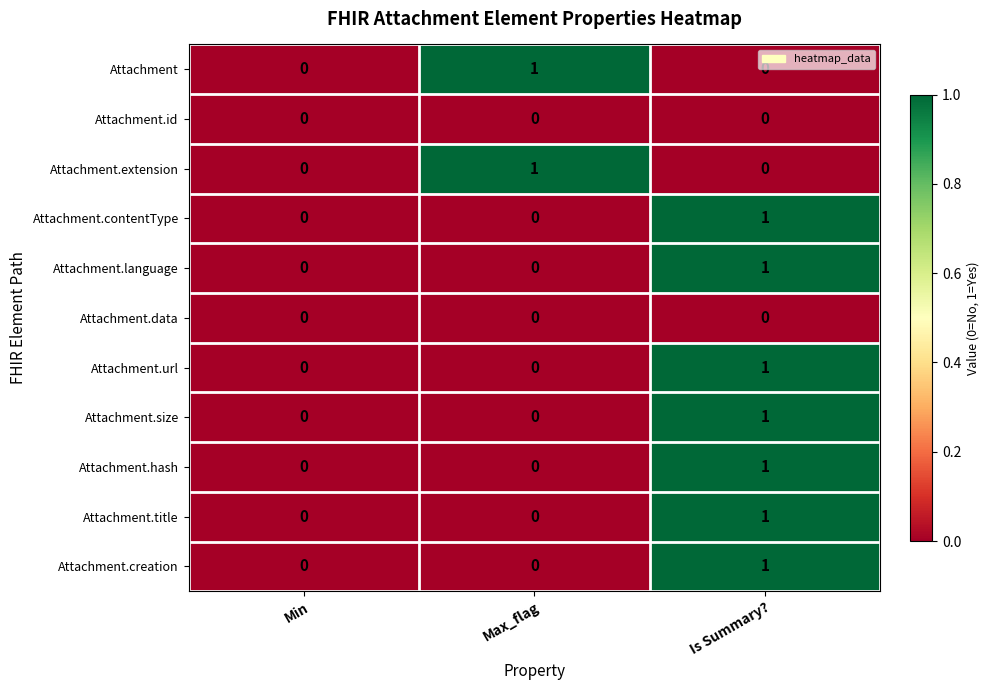

Is the value of Attachment.url at Max_flag greater than the value of Attachment.contentType at Is Summary??

No